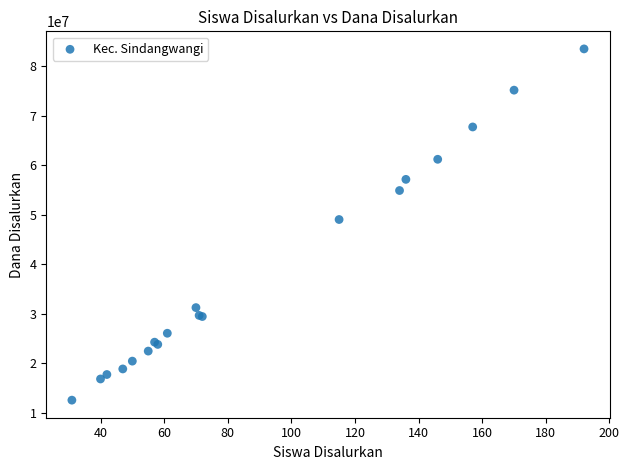

What Y value in the scatter plot is closest to 48037500?

49050000